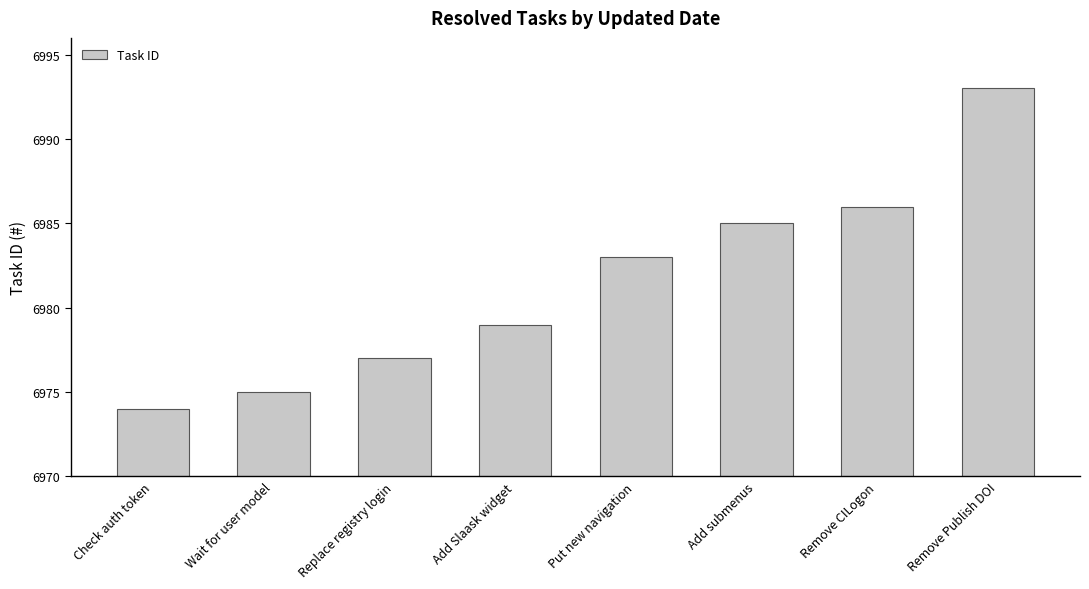

How many data points are less than 6983?

4